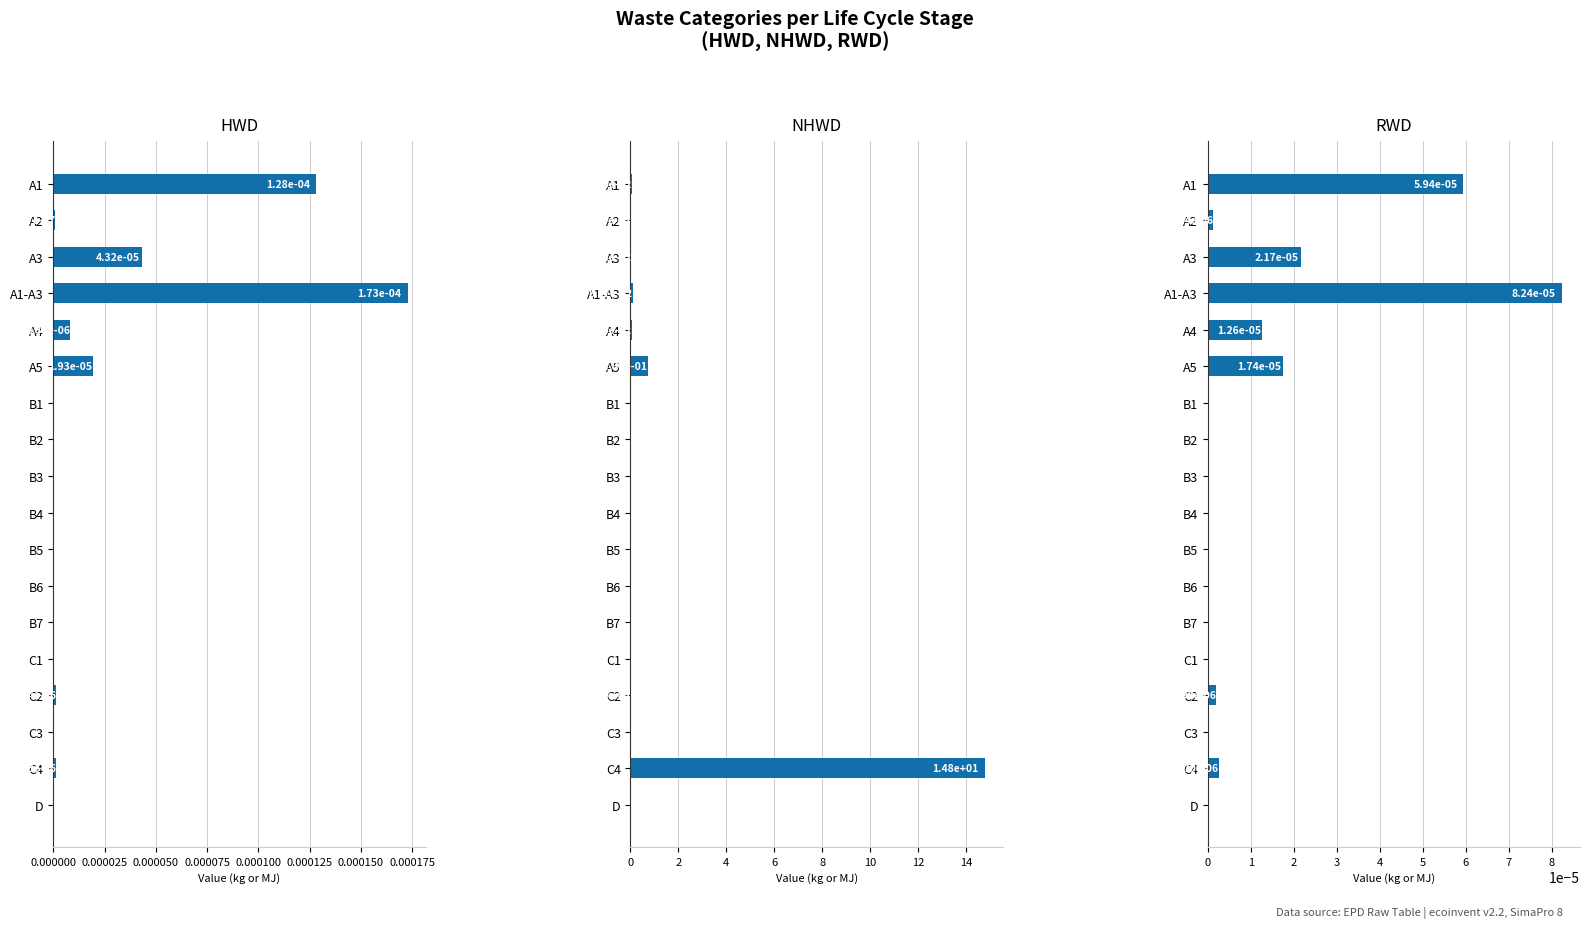

Are the bars grouped side by side (vs. stacked)?

Yes